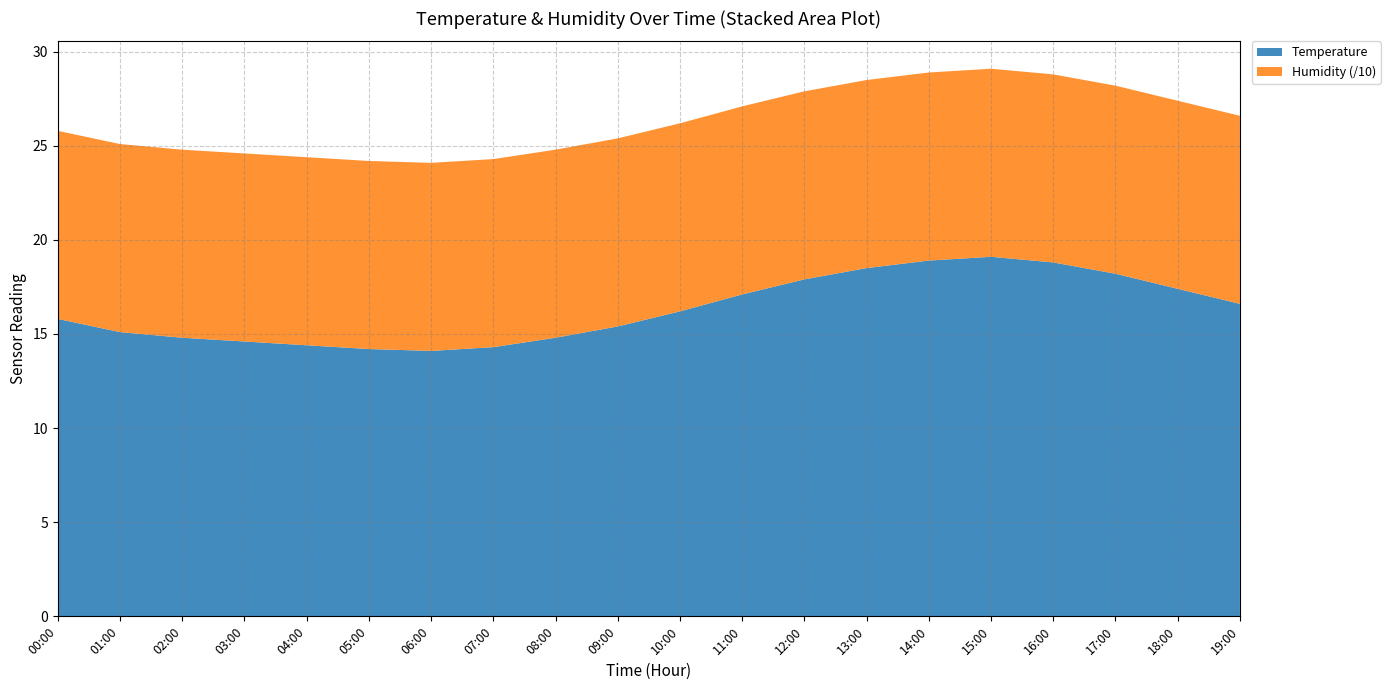

What is the lowest value of the Temperature series?

14.1